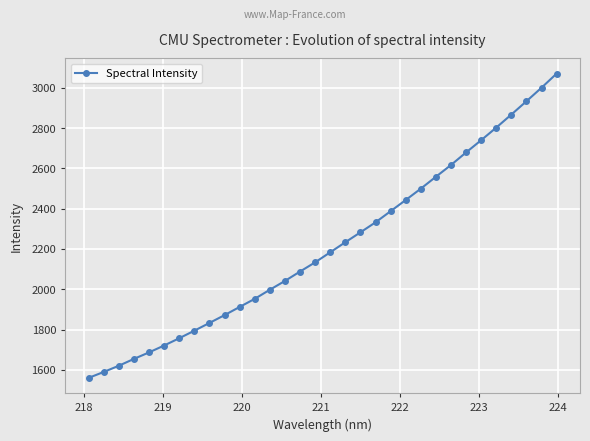

What is the value of the 15th point from the left?

2088.0